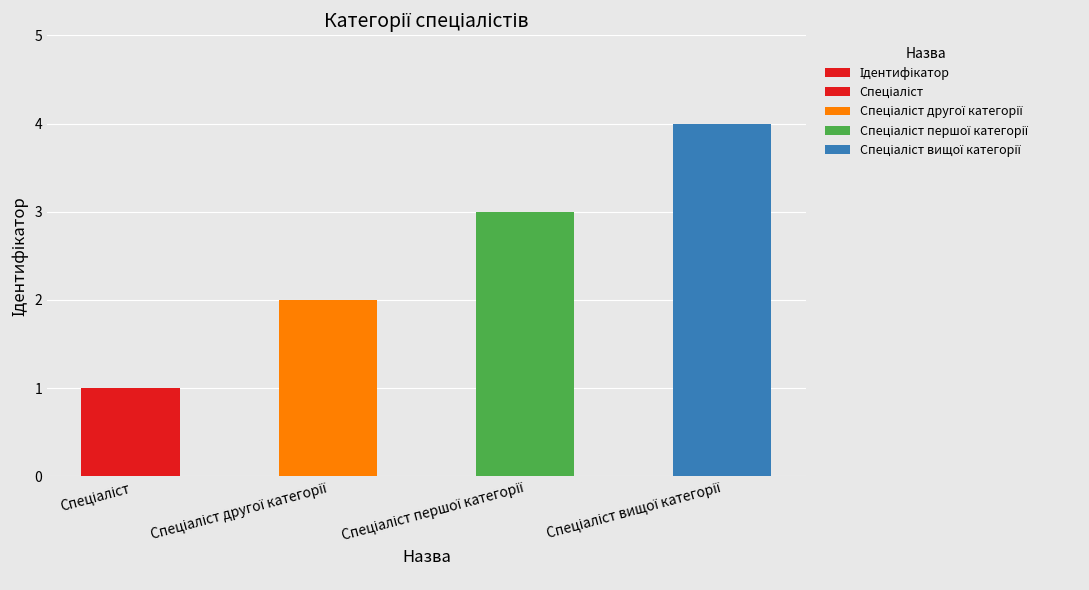

Does the chart contain any negative values?

No